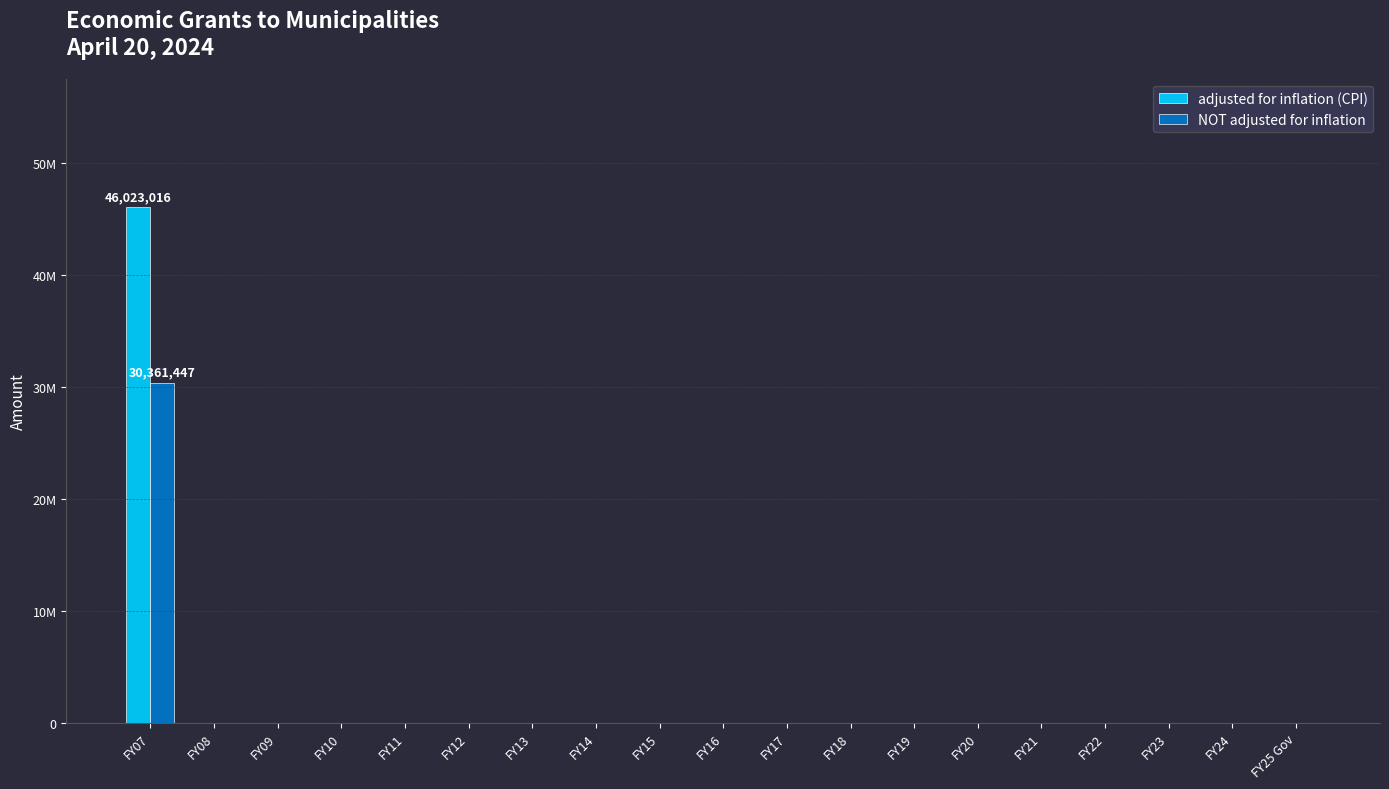

Is the value of adjusted for inflation (CPI) at FY18 greater than the value of NOT adjusted for inflation at FY19?

No